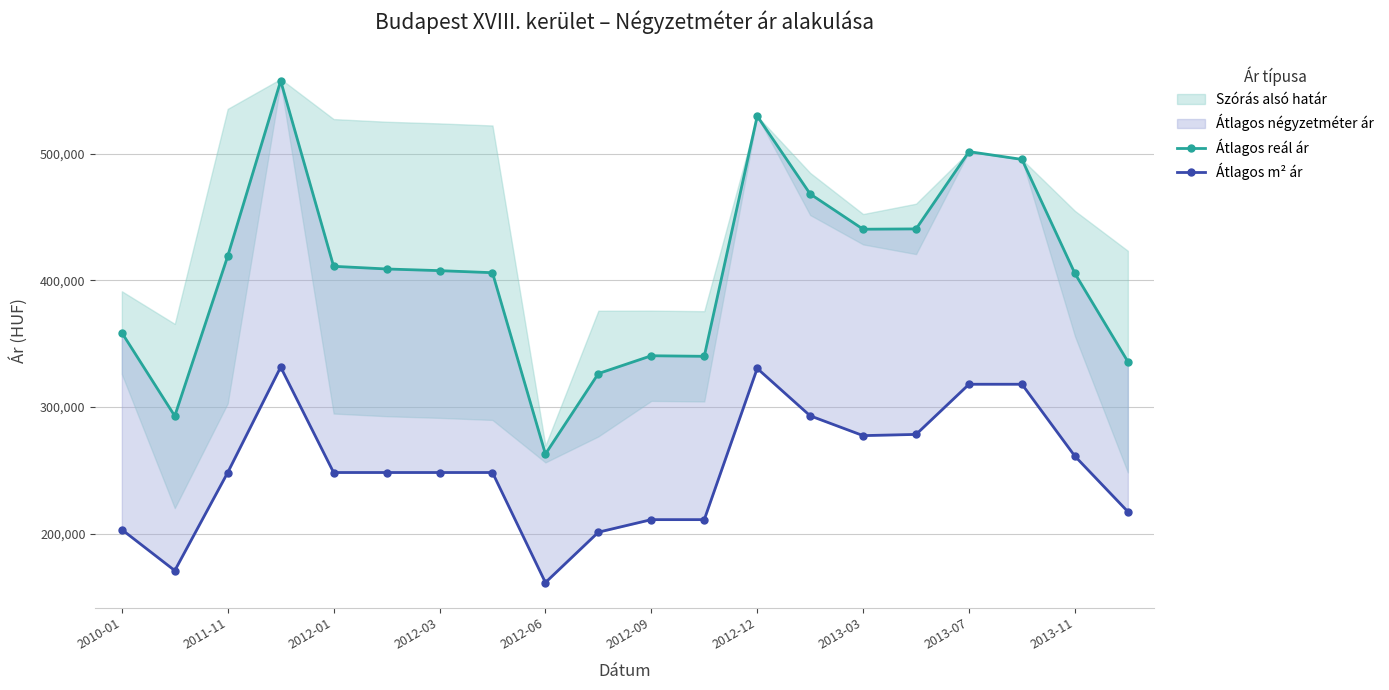

Rank the series at 11 from highest to lowest value.

Átlagos reál ár, Átlagos m² ár